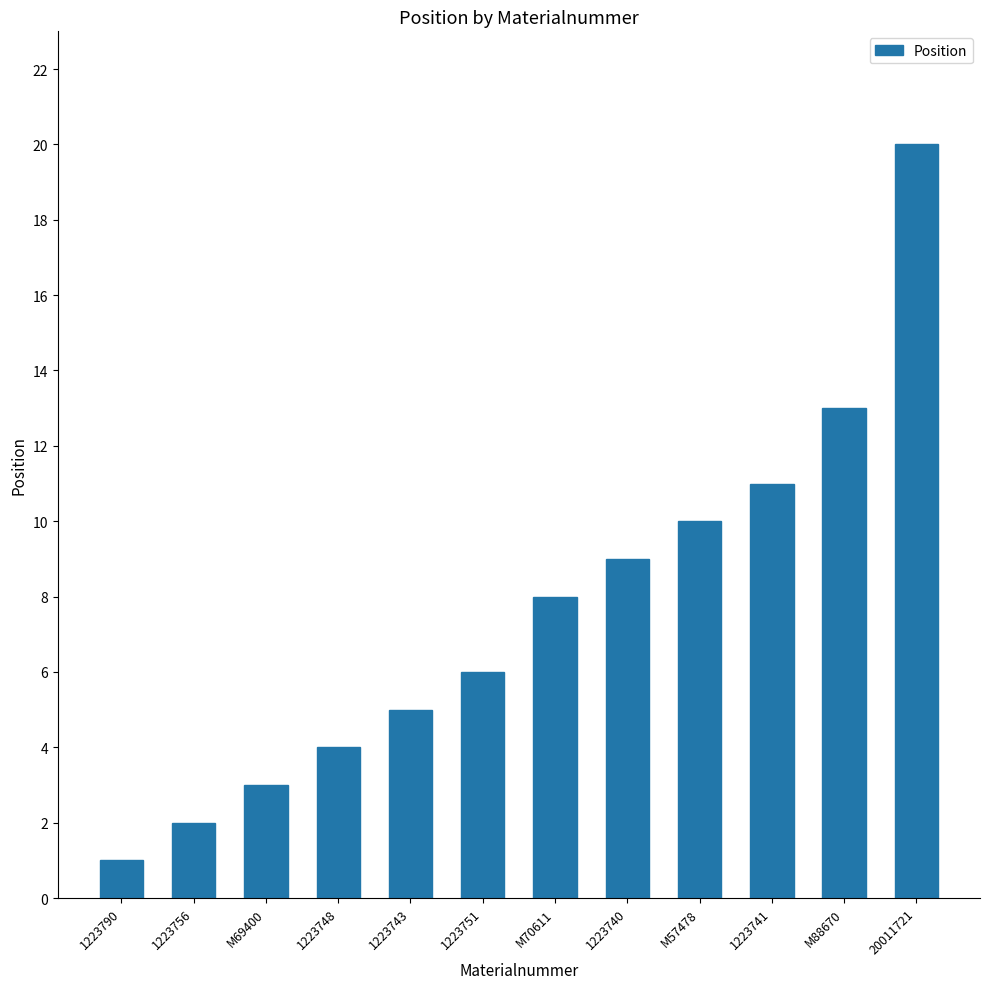

What value does the data have at 1223740, to the nearest 10?

10